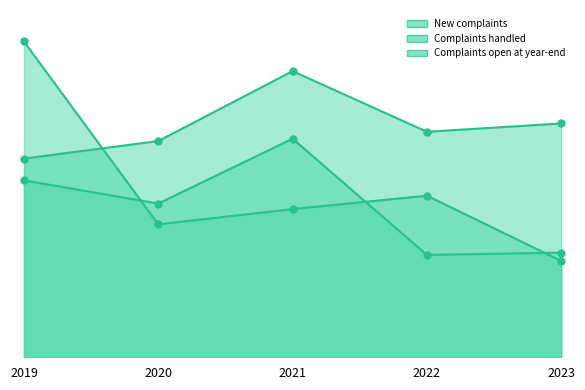

Which series has the widest spread of Y values?

Complaints handled